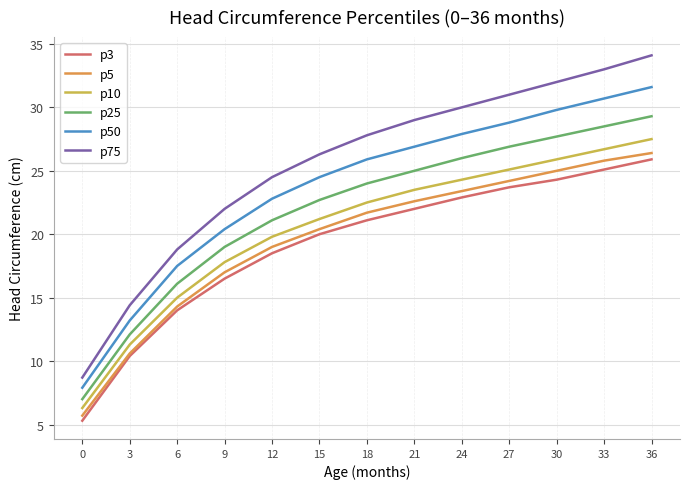

What is the sum of all p50 values?

307.9